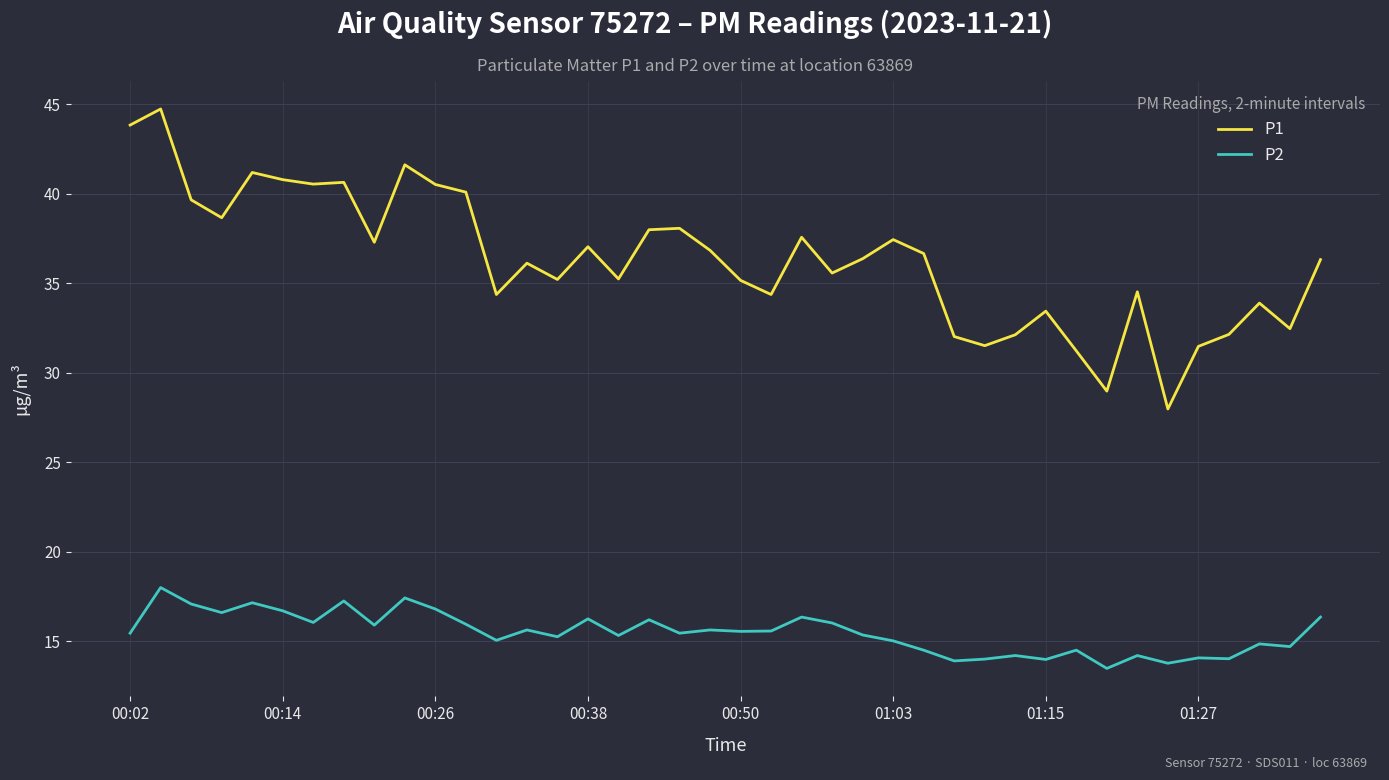

Which series has the largest total across all categories?

P1